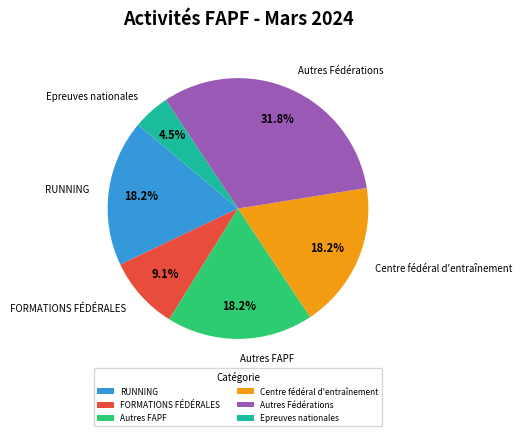

Does Epreuves nationales account for over 50% of the chart?

No